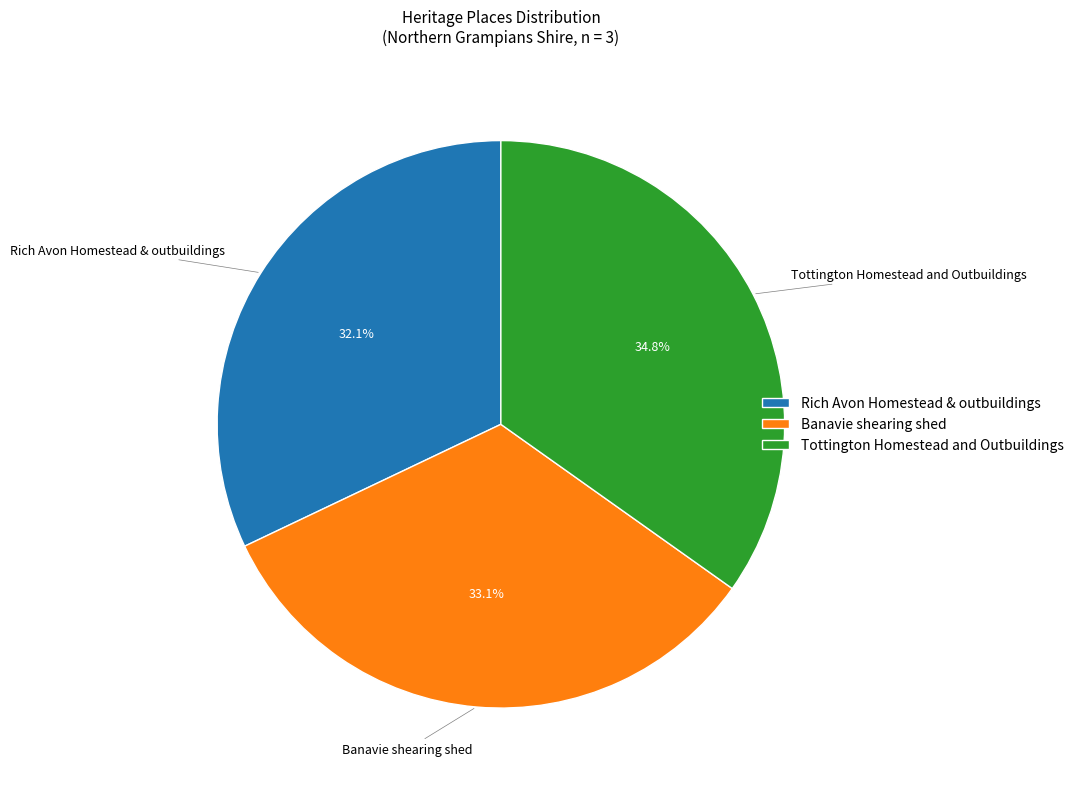

The Tottington Homestead and Outbuildings slice represents 35% of the pie. True or false?

True